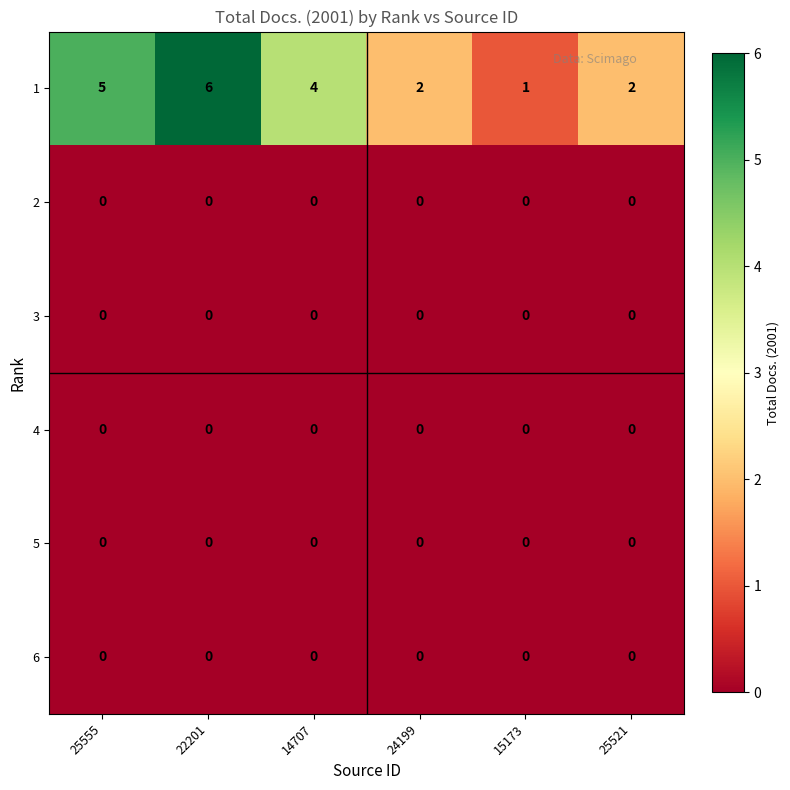

The 4 series shows 0 at 24199. True or false?

True